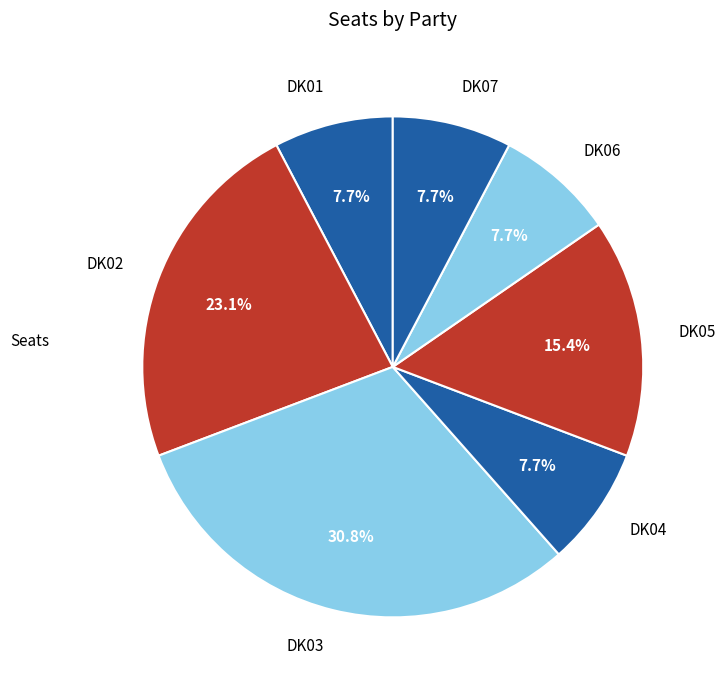

To the nearest percent, what percentage of the pie is DK01?

8%